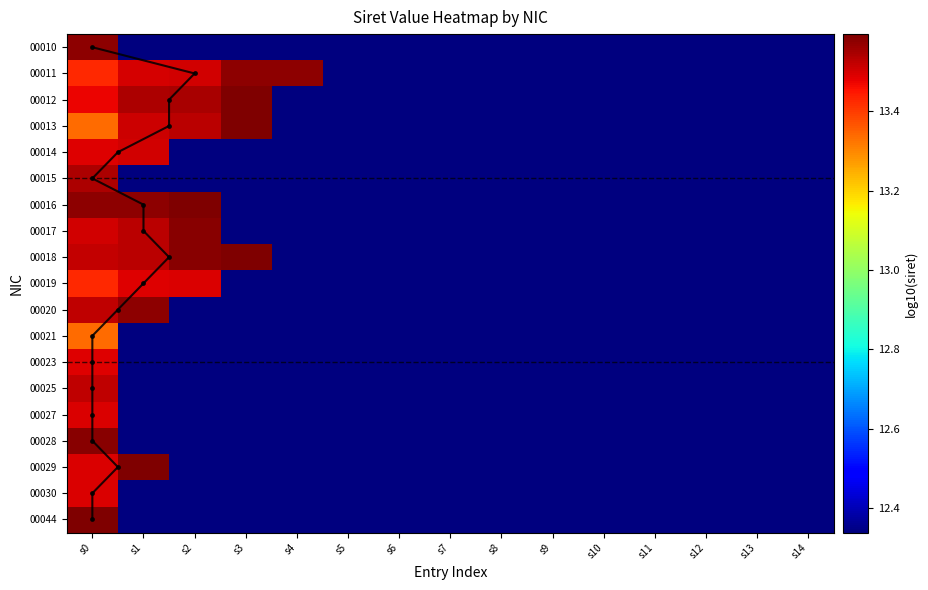

What is the difference between the maximum and minimum values in the 00016 series?

1.2